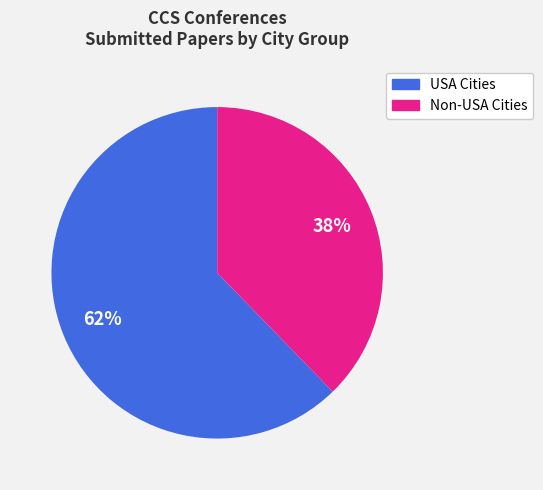

Does any single category account for the majority?

Yes